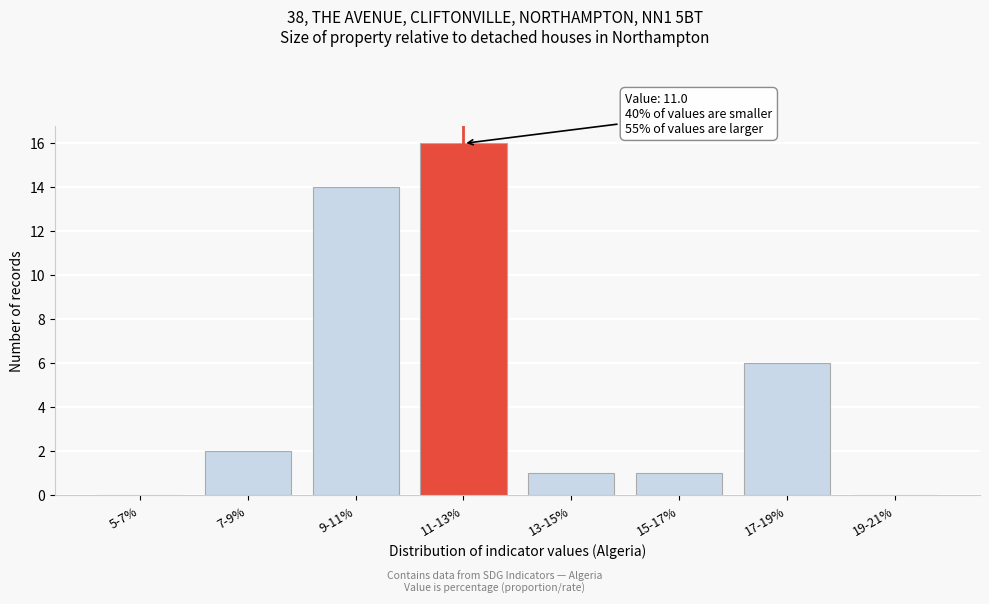

Reading right to left, list all the values displayed in this chart.

19-21%=0	17-19%=6	15-17%=1	13-15%=1	11-13%=16	9-11%=14	7-9%=2	5-7%=0